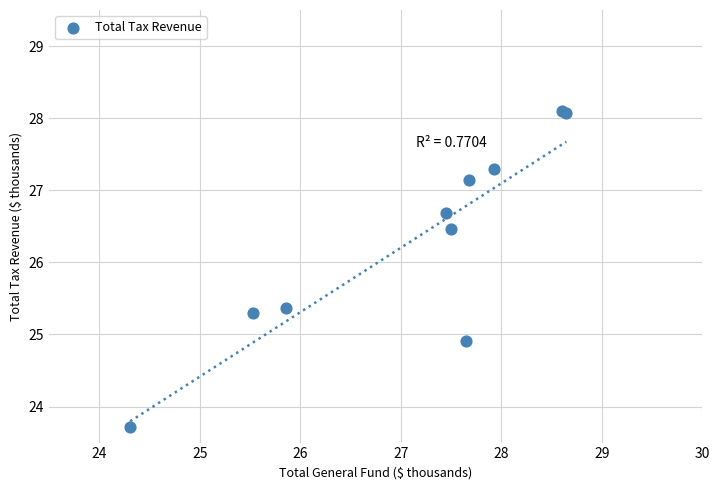

What Y value in the scatter plot is closest to 25?

24.9